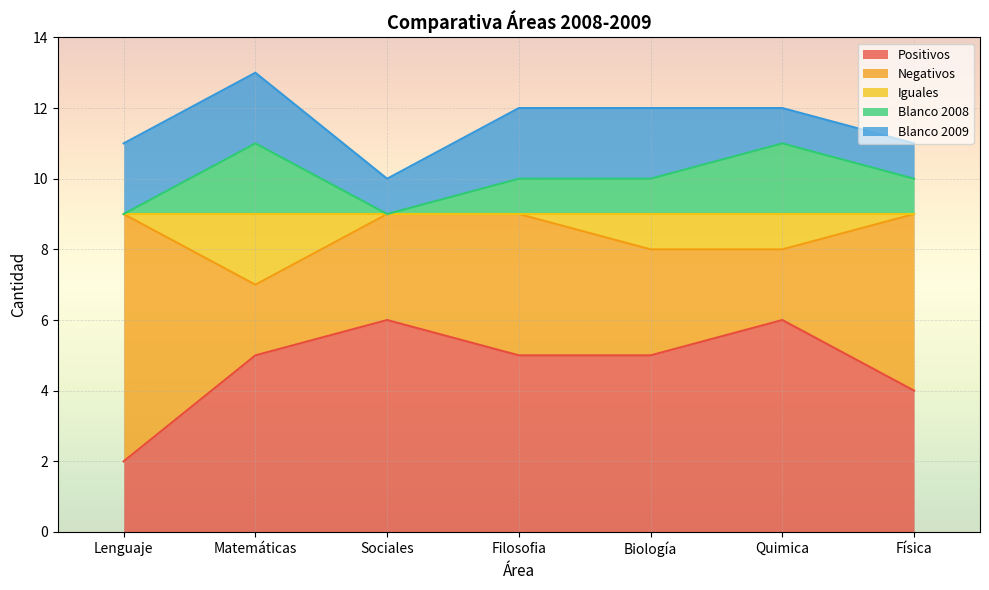

What are all the series names shown in the legend?

Positivos, Negativos, Iguales, Blanco 2008, Blanco 2009